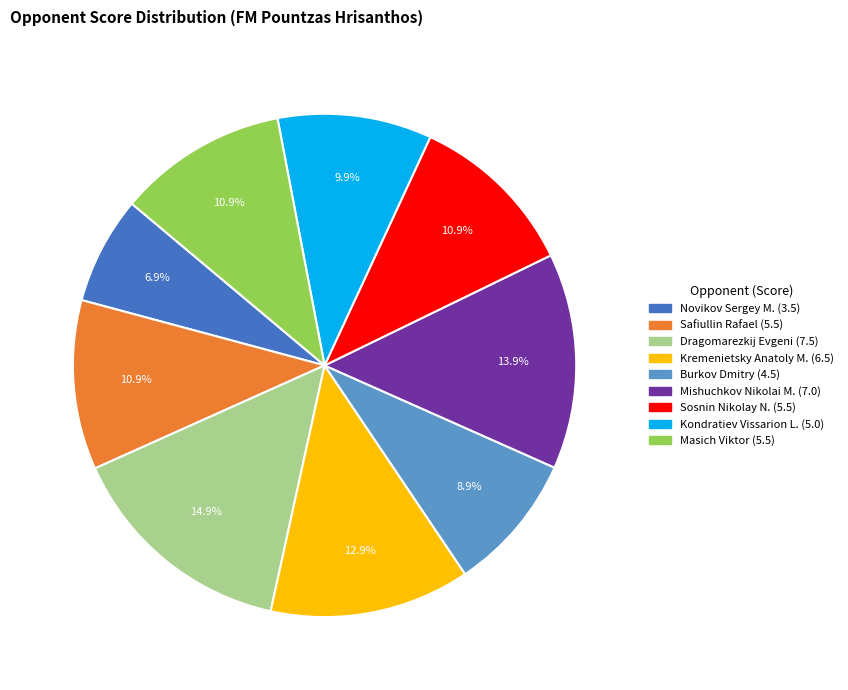

Does any single category account for the majority?

No